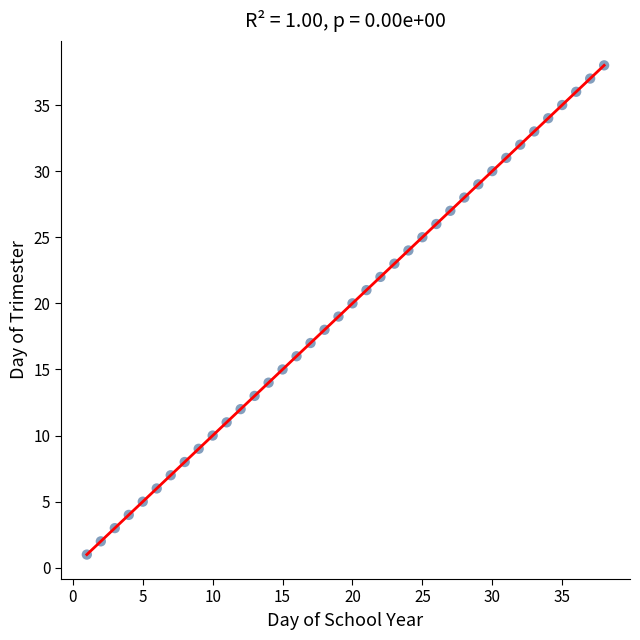

What is the range of X values (max minus min)?

37